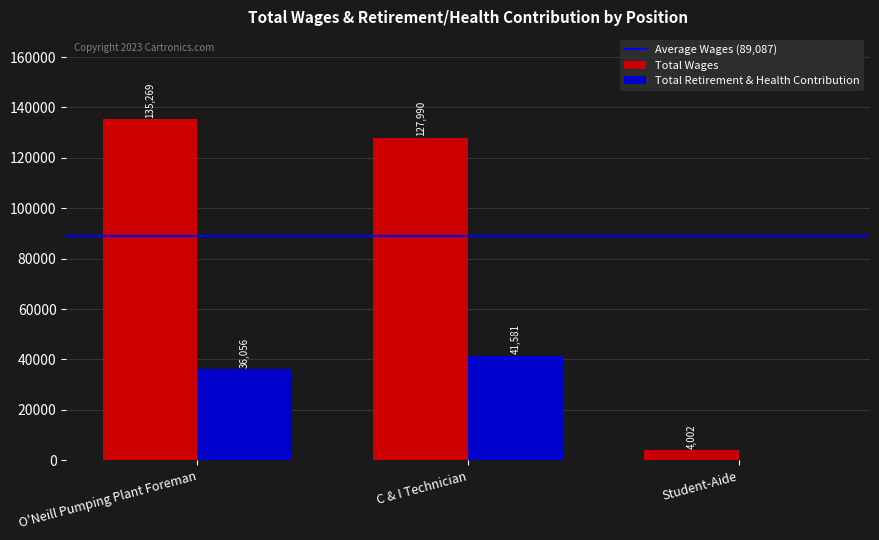

Reading right to left, what are all the values shown in this chart?

Total Wages: 4002	127990	135269
Total Retirement & Health Contribution: 0	41581	36056